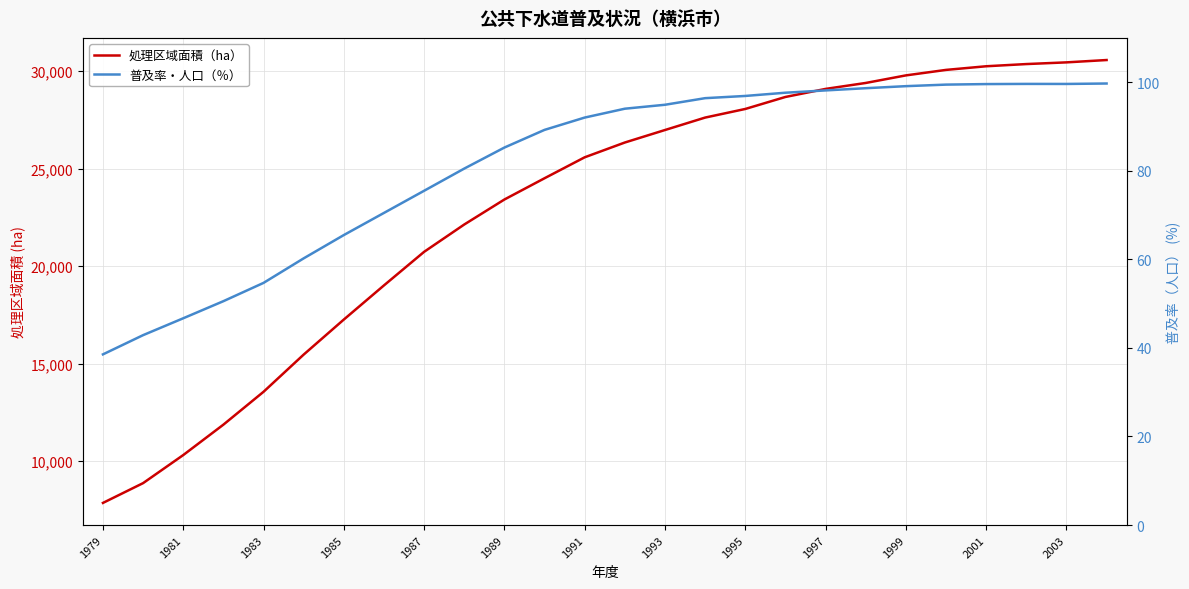

Rank the series by their average value, from highest to lowest.

処理区域面積（ha）, 普及率・人口（％）